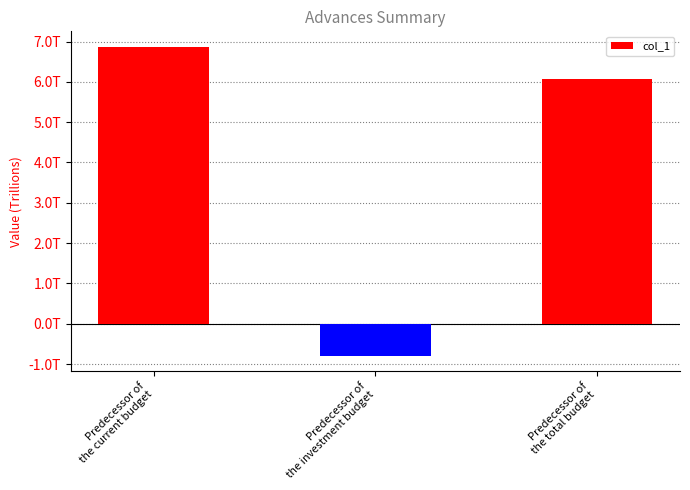

What position from the right is Predecessor of
the current budget?

3